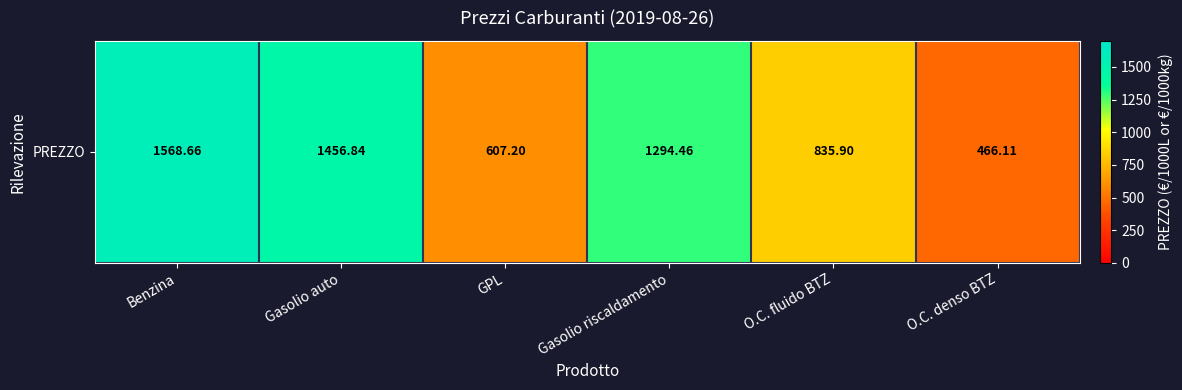

Which has a higher value, Gasolio riscaldamento or O.C. fluido BTZ?

Gasolio riscaldamento